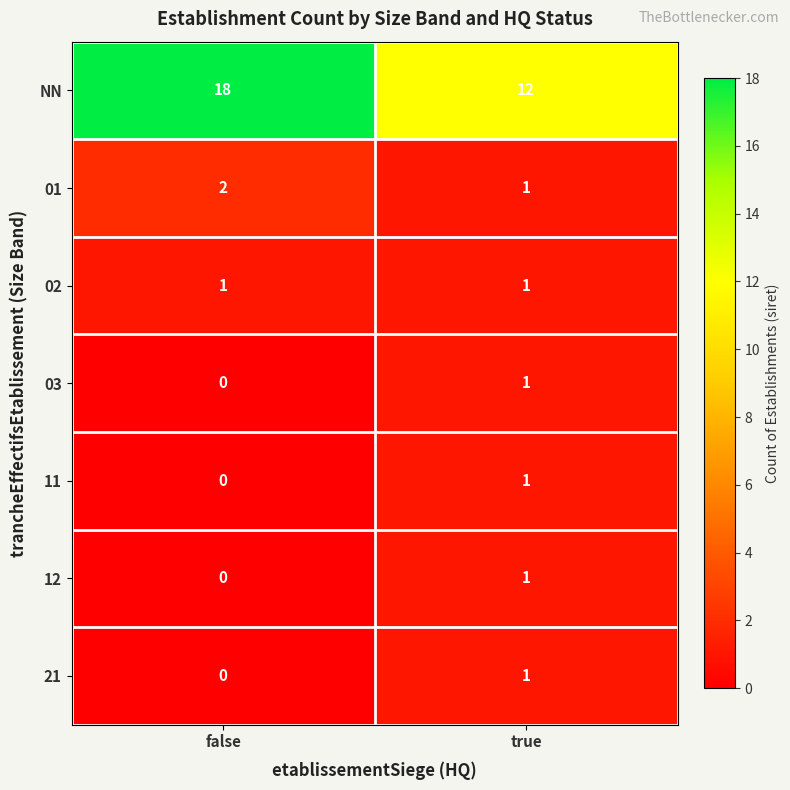

How many categories are shown in the chart?

2